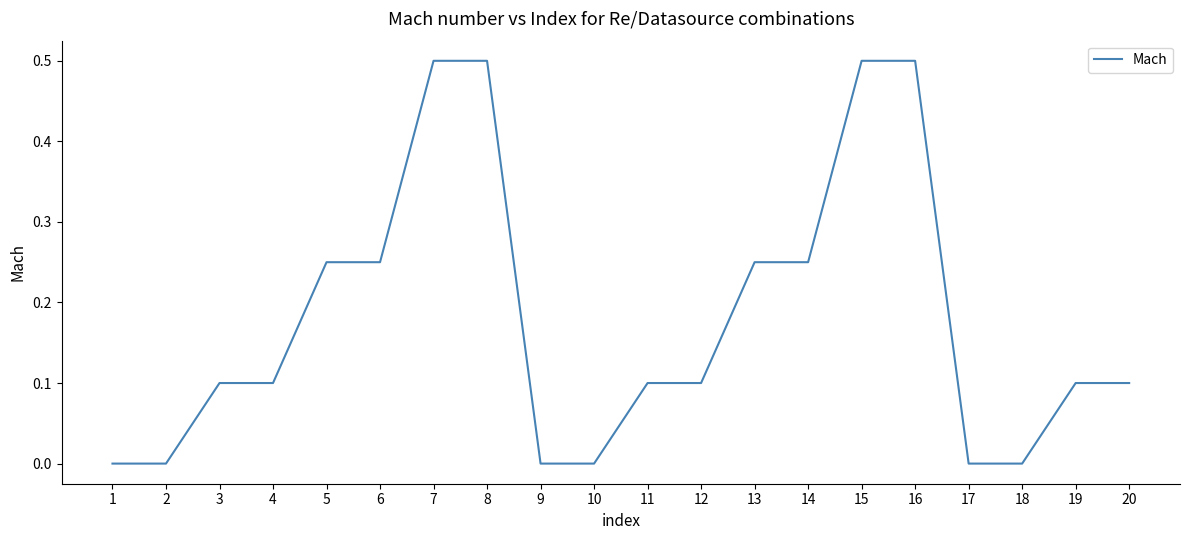

What is the difference between the values at 1 and 15?

0.5